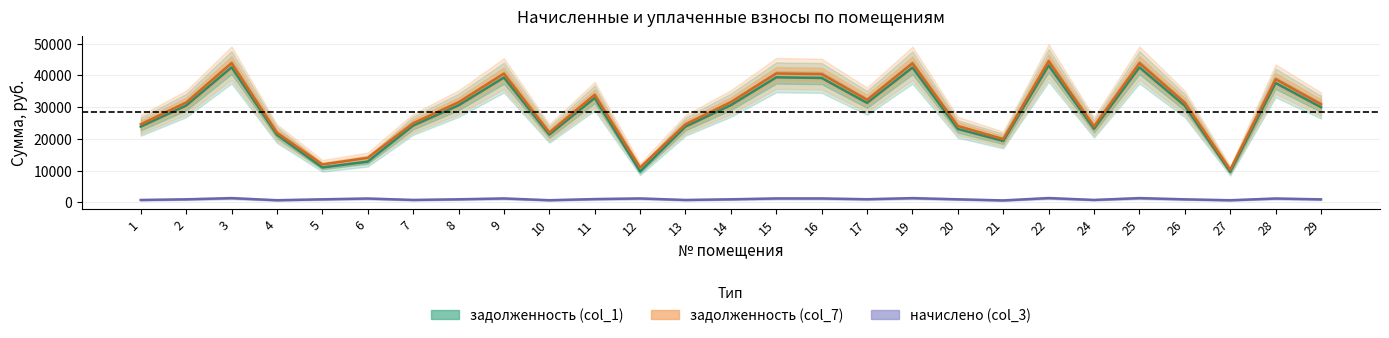

Does the chart have visible grid lines?

Yes